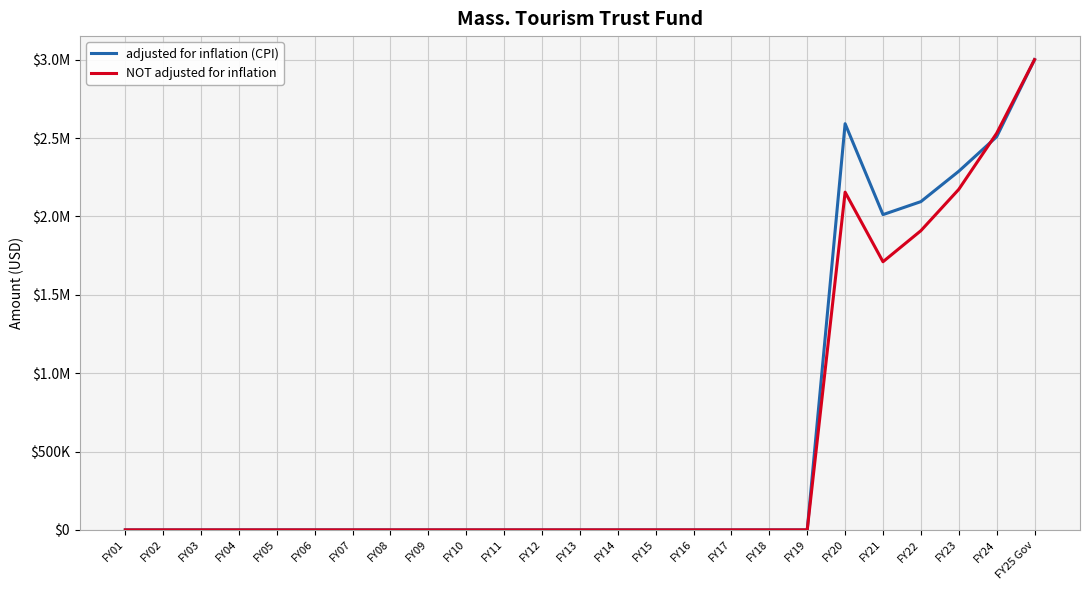

What is the difference between the maximum and minimum values in the NOT adjusted for inflation series?

3000000